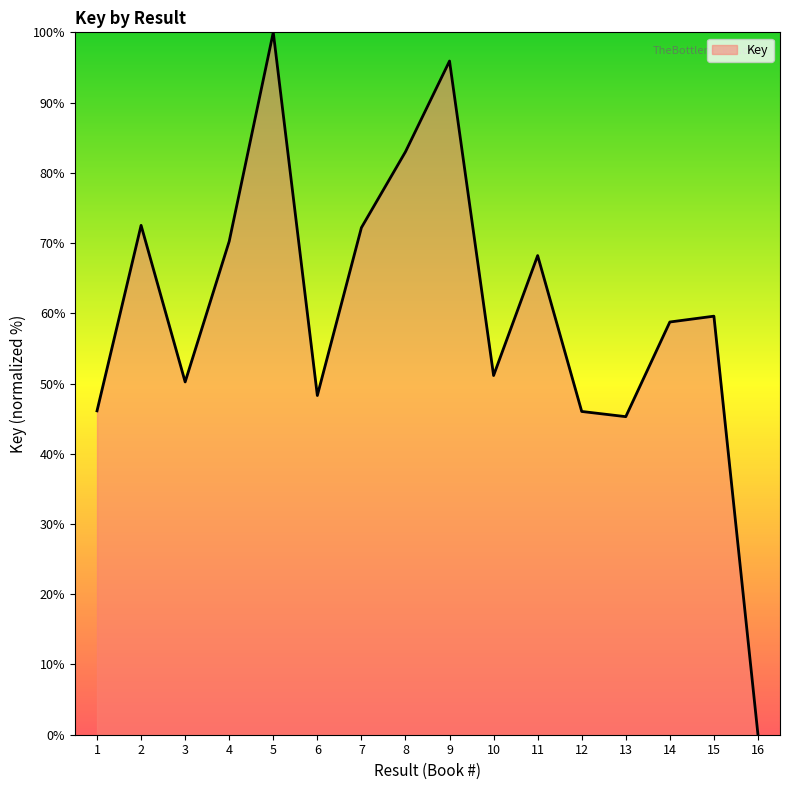

At which label is the value closest to 50?

3